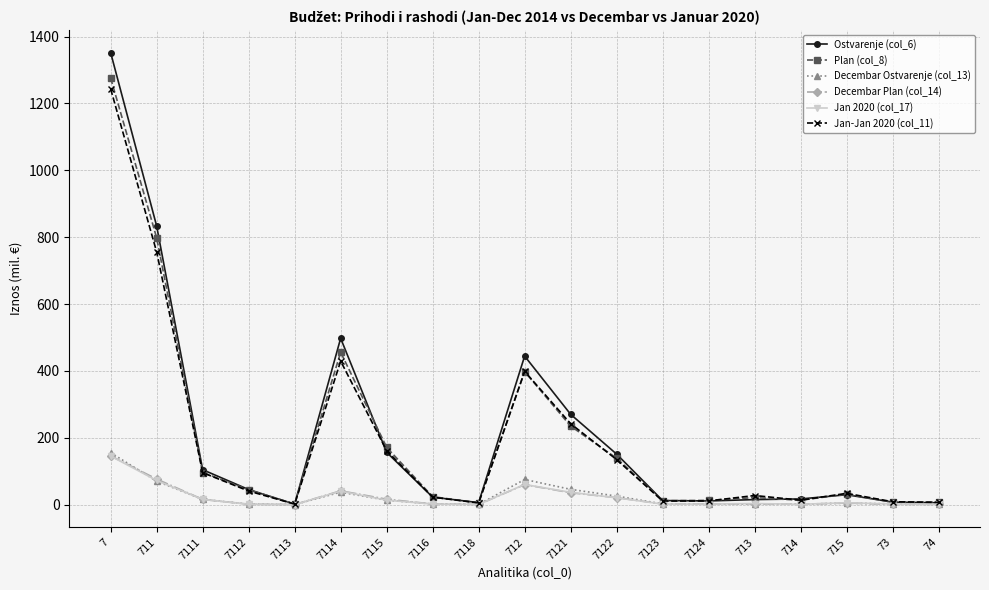

What is the value of the Jan 2020 (col_17) point at the 10th from the left?

60.2